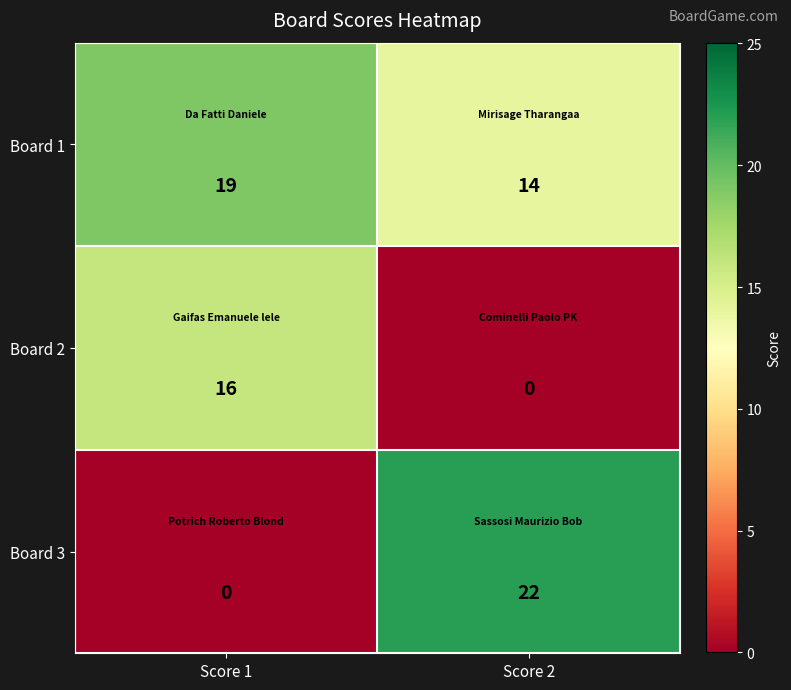

At Score 2, list the series in order from smallest to largest.

Board 2, Board 1, Board 3